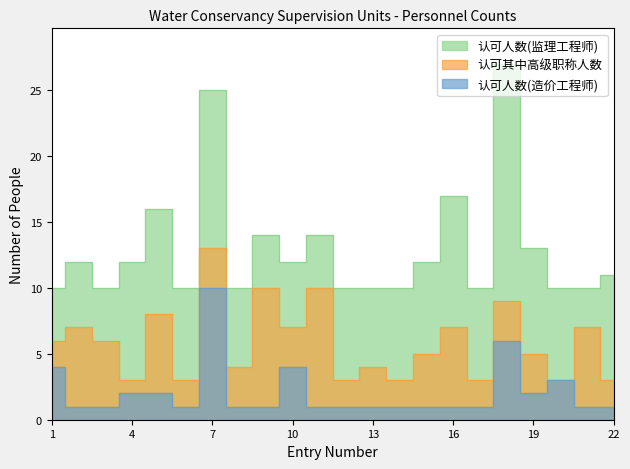

Reading right to left, extract all data points from this chart.

认可人数(监理工程师): 11	10	10	13	27	10	17	12	10	10	10	14	12	14	10	25	10	16	12	10	12	10
认可其中高级职称人数: 3	7	3	5	9	3	7	5	3	4	3	10	7	10	4	13	3	8	3	6	7	6
认可人数(造价工程师): 1	1	3	2	6	1	1	1	1	1	1	1	4	1	1	10	1	2	2	1	1	4